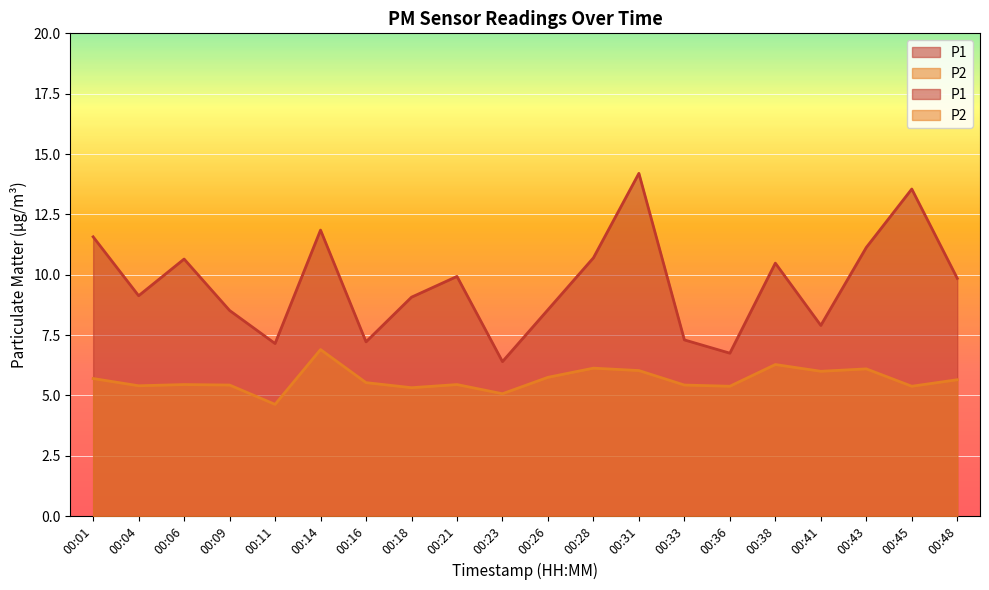

Rank the series by their average value, from lowest to highest.

P2, P1